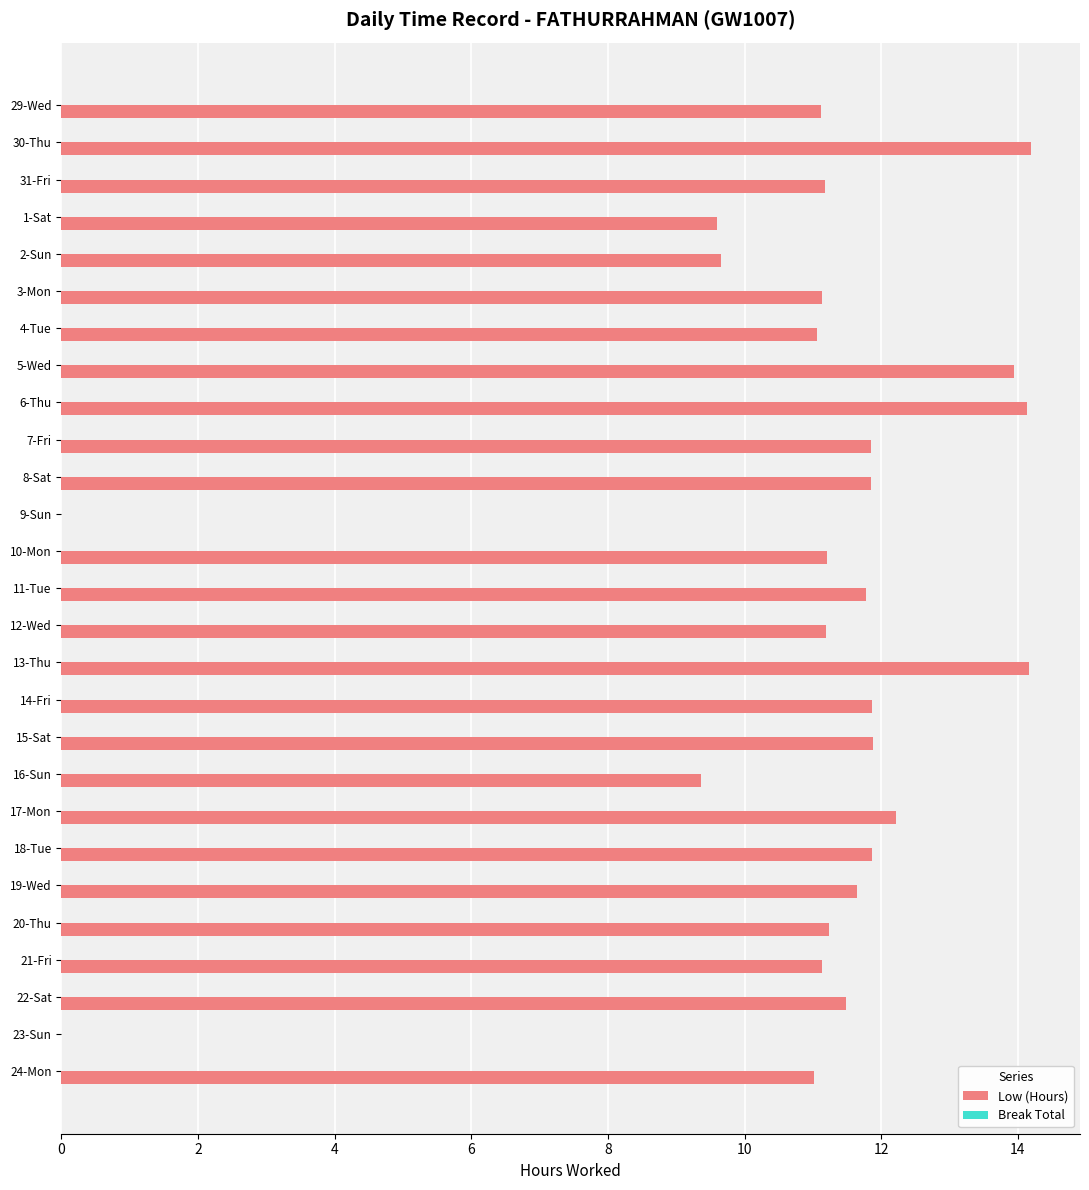

The chart shows a value of 12.2 at 17-Mon. True or false?

True